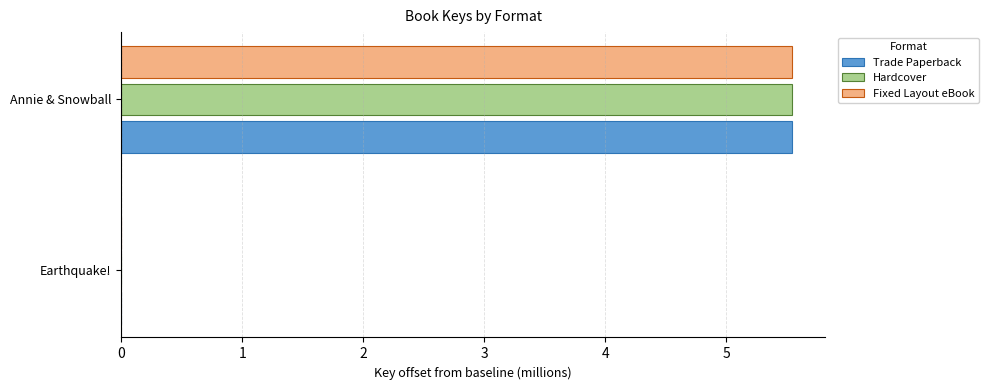

What is the sum of the Trade Paperback values at Earthquake! and Annie & Snowball?

5.5